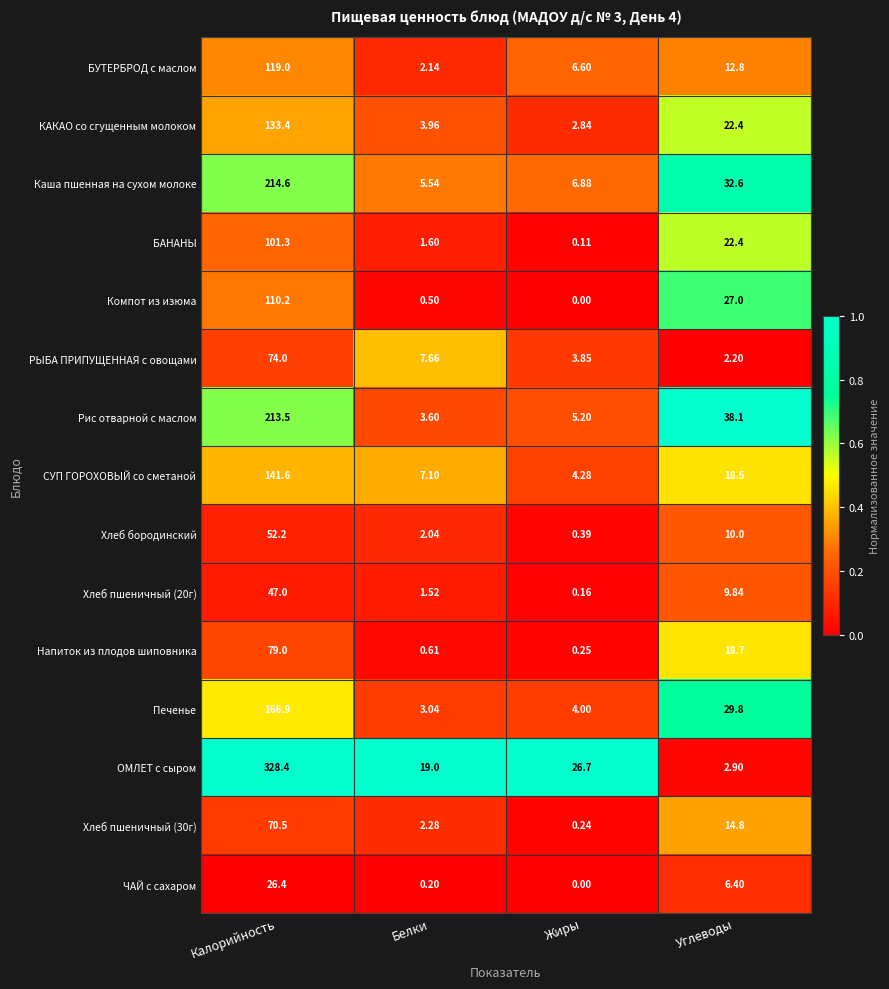

What is the difference between the highest and lowest values at Жиры?

26.7